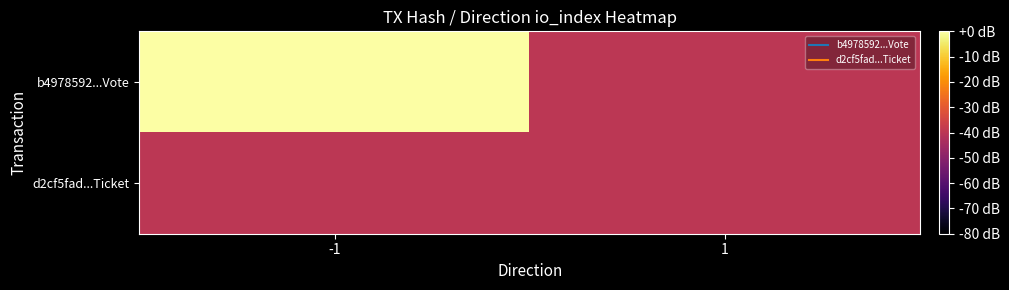

What is the greatest value displayed?

1